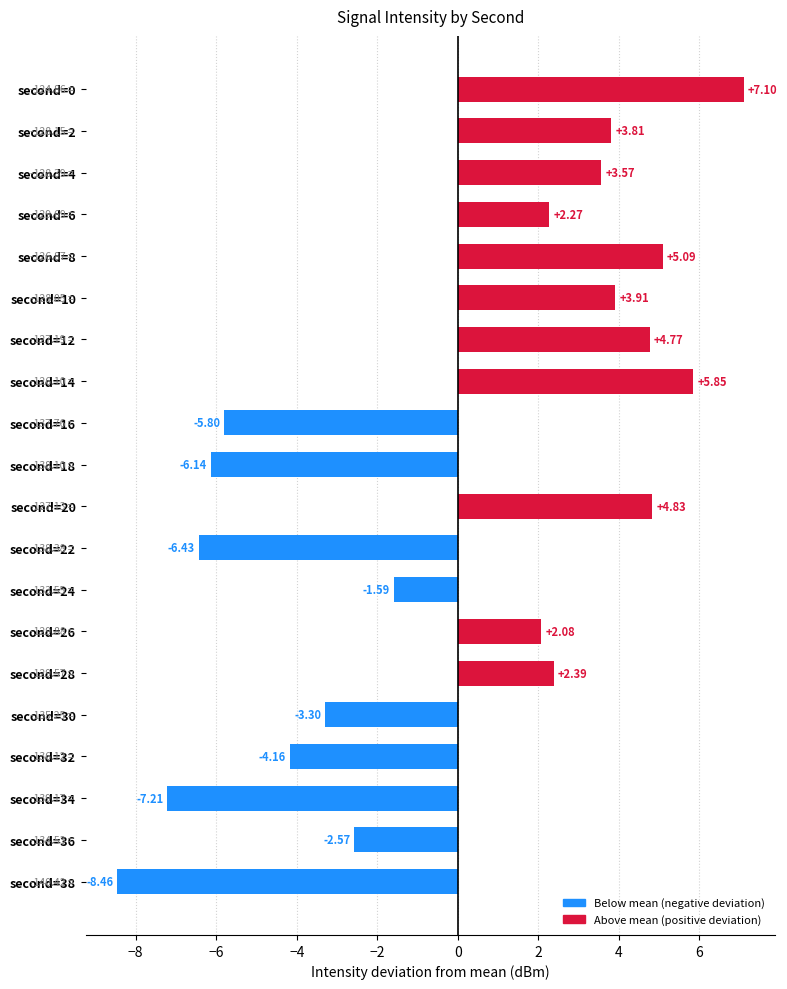

At which label is the value closest to 0?

second=24